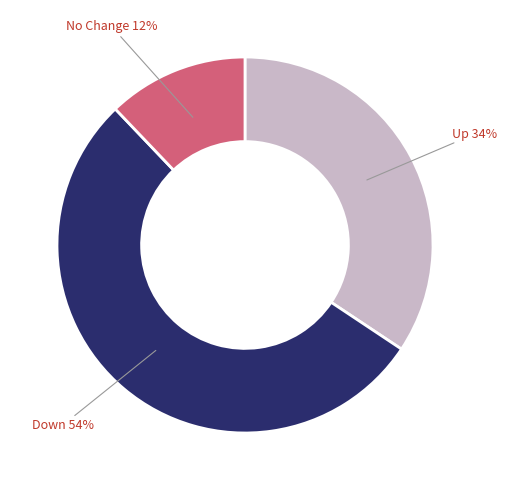

Is there any slice that represents more than half of the pie?

Yes